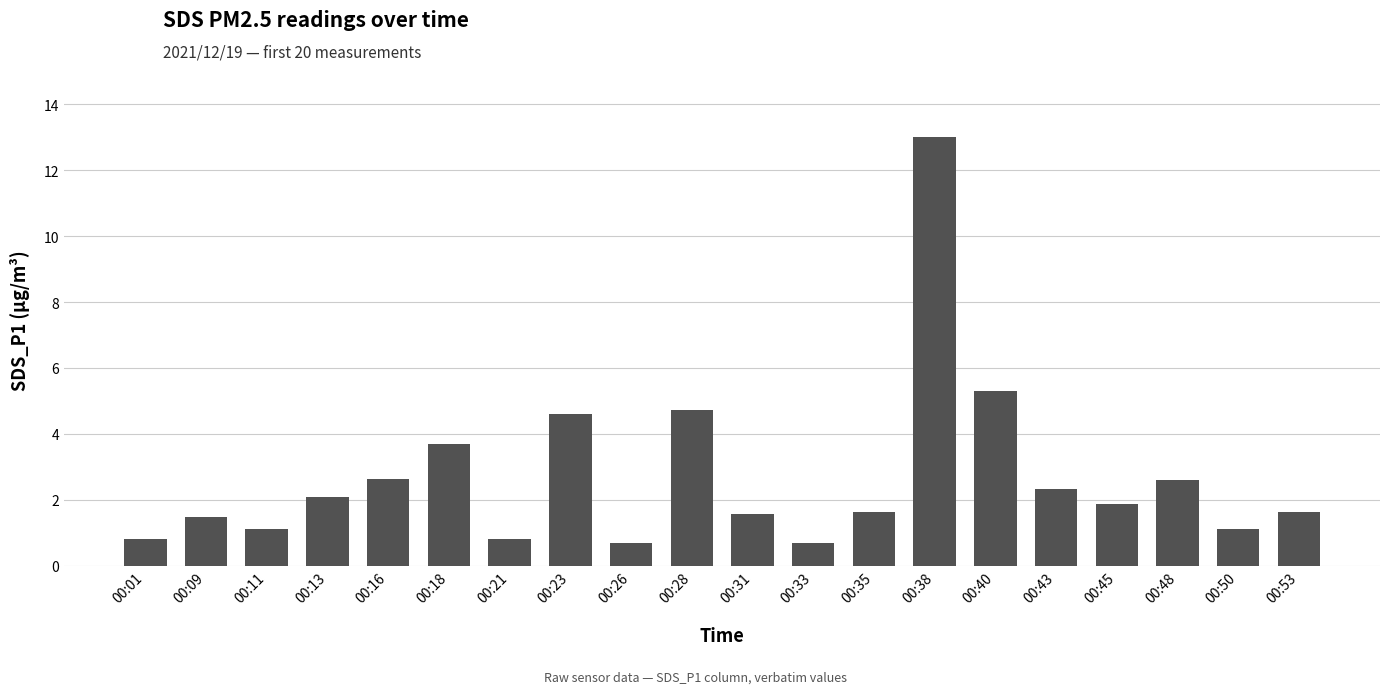

Reading left to right, extract all data points from this chart.

0.8	1.5	1.1	2.1	2.6	3.7	0.8	4.6	0.7	4.7	1.6	0.7	1.6	13.0	5.3	2.3	1.9	2.6	1.1	1.6